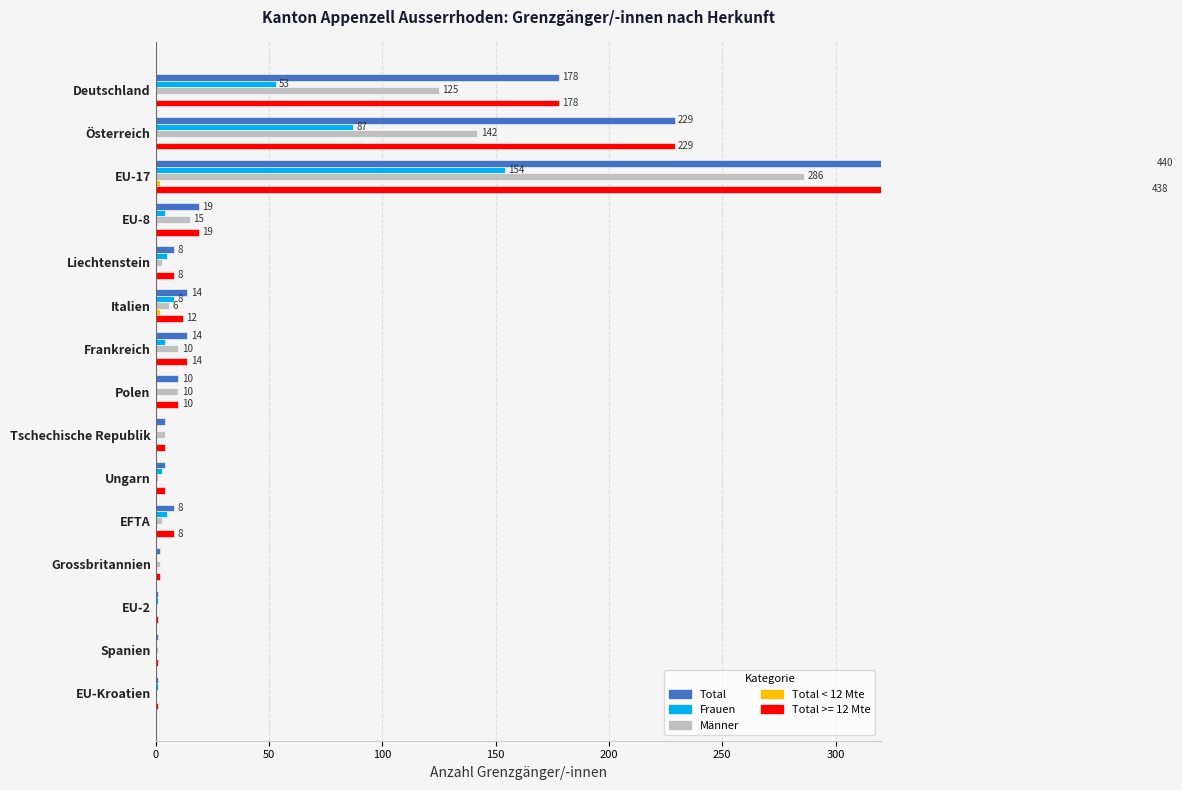

Which has a higher value, EFTA or Frankreich?

Frankreich